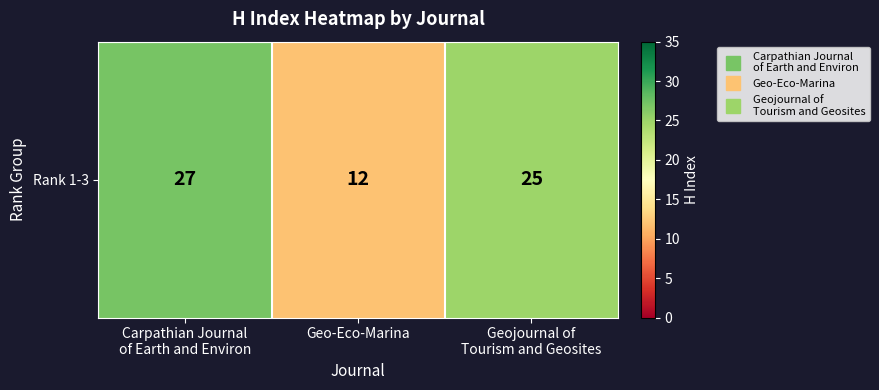

Between Carpathian Journal
of Earth and Environ and Geo-Eco-Marina, which is larger?

Carpathian Journal
of Earth and Environ